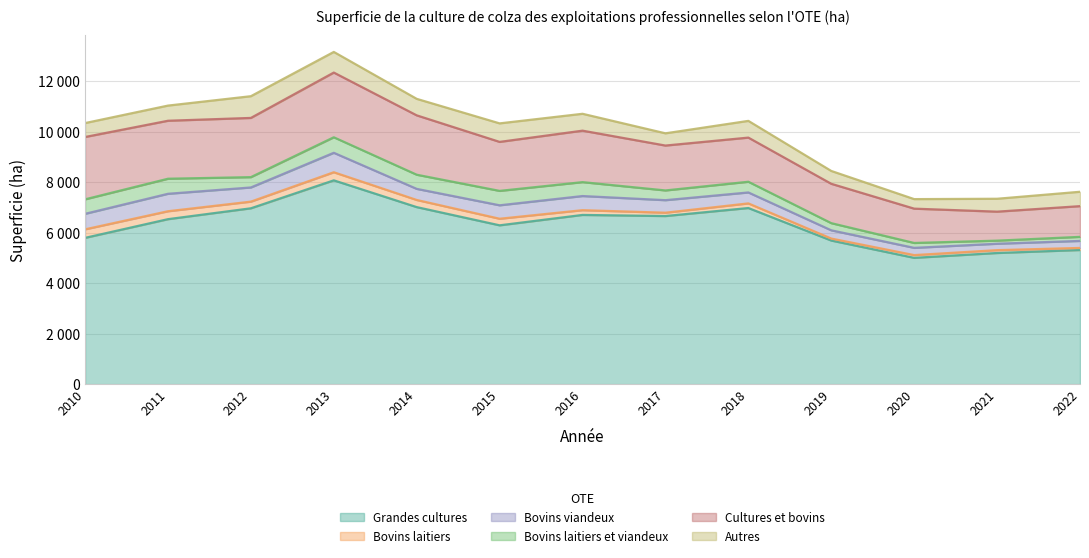

Which series has the largest range (max minus min)?

Grandes cultures